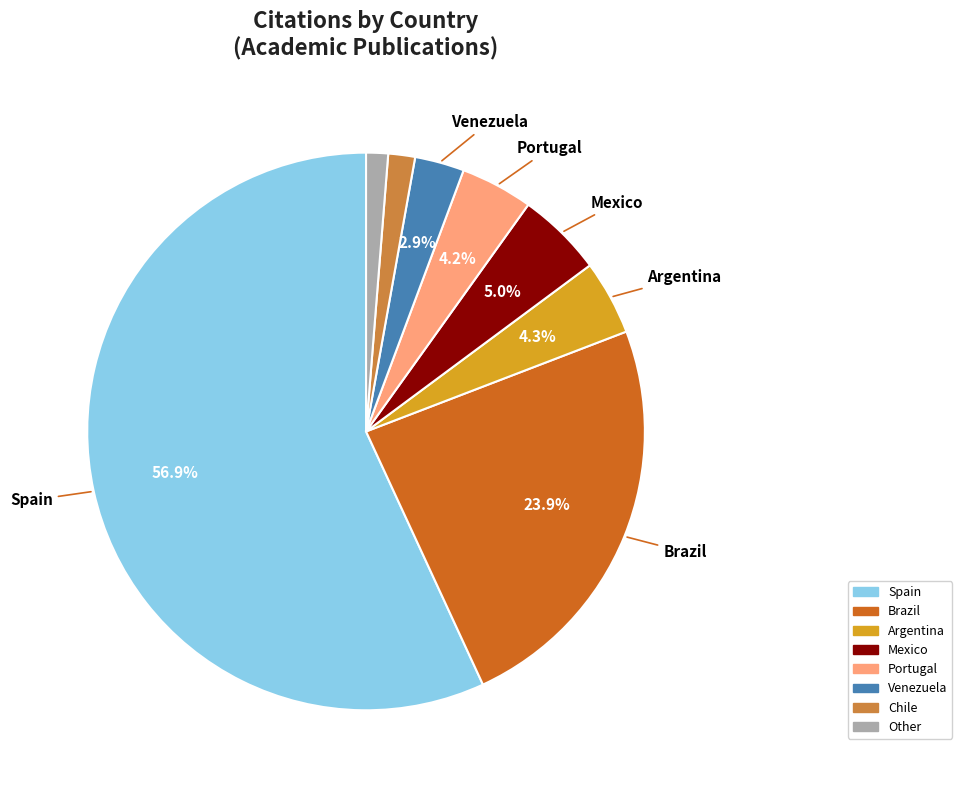

To the nearest percent, what portion does Chile represent?

2%